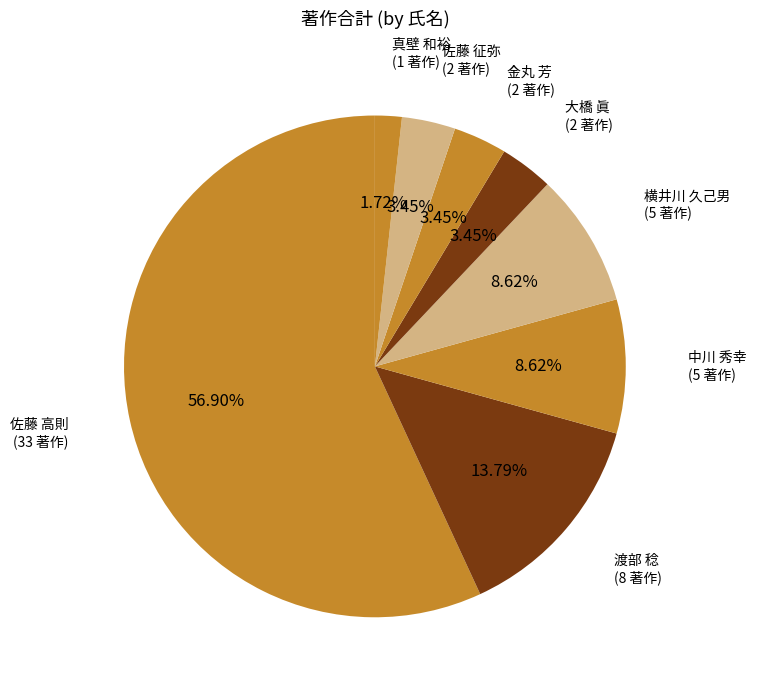

What percentage is the 渡部 稔 slice, to the nearest percent?

14%